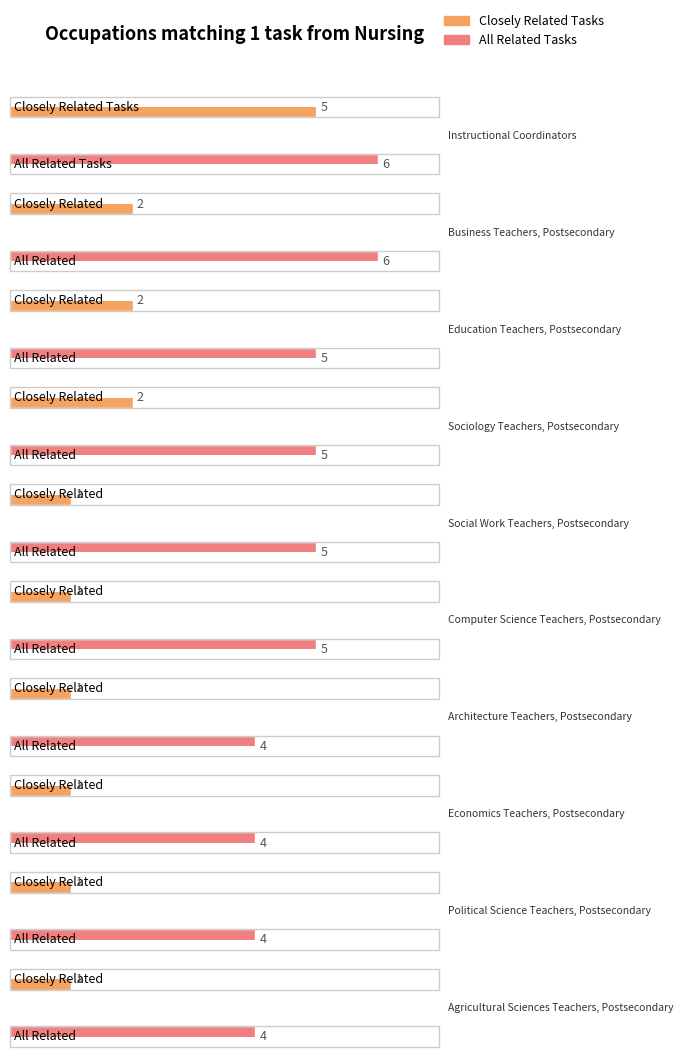

True or false: Closely Related Tasks has a value of 1 at Political Science Teachers, Postsecondary.

True